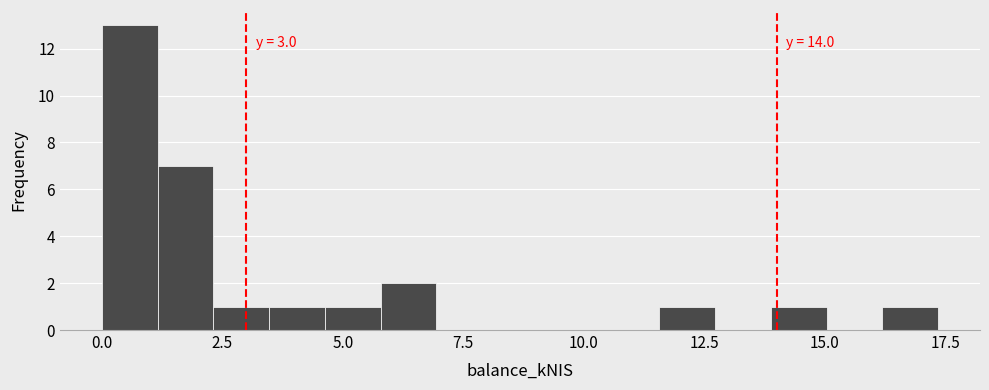

Read against the x-axis, roughly where is the centre of the tallest bar?

0.5